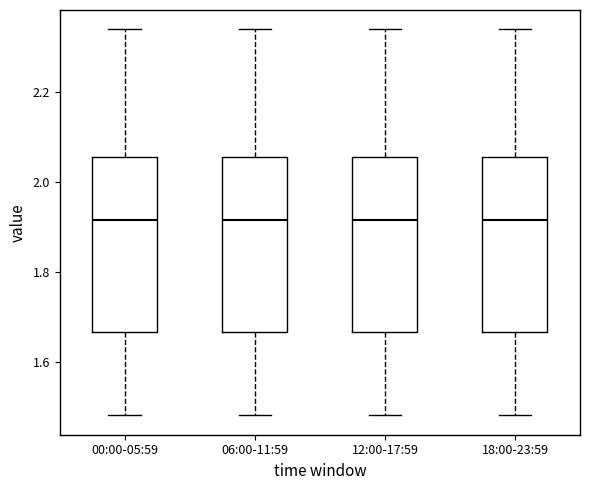

Where does the lower whisker of the box for 06:00-11:59 end on the y-axis? The values are not printed on the chart, so give them approximately, as read against the axis.

1.48